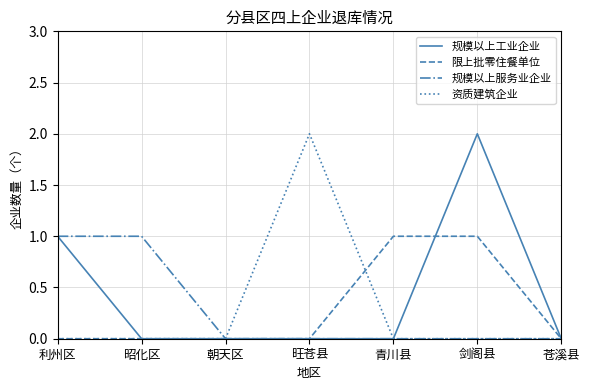

What is the difference between the maximum and minimum values in the 限上批零住餐单位 series?

1